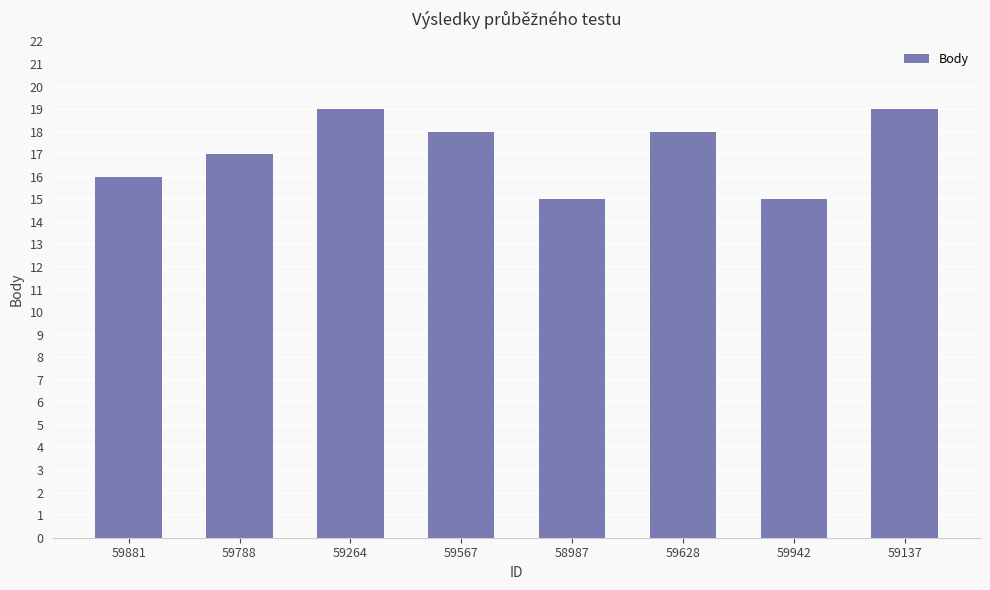

Approximately how many times larger is the value at 59137 compared to 59264?

1.0